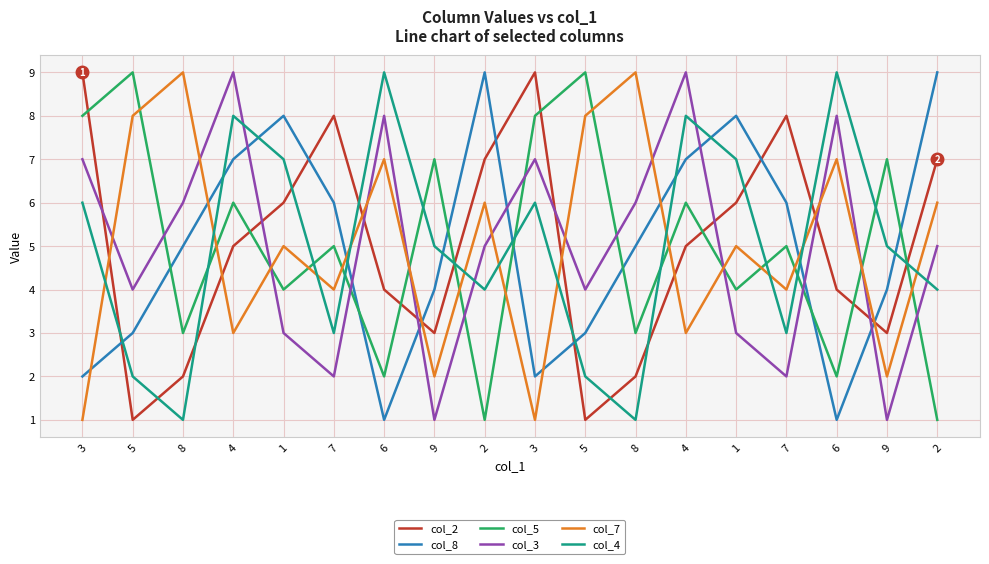

What is the label of the 6th point from the left?

7